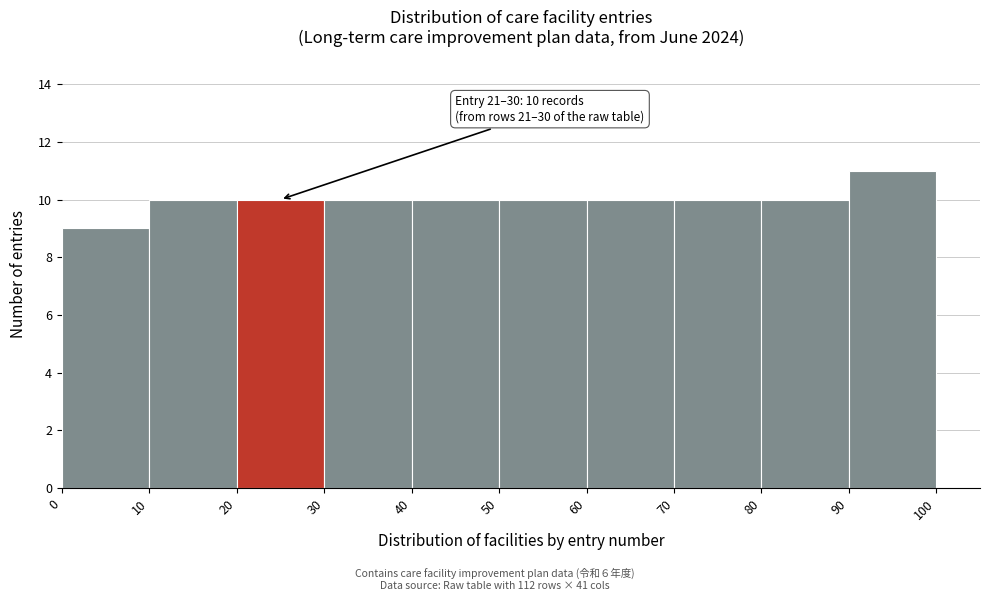

Over which range of the x-axis is the bar tallest?

90 to 100